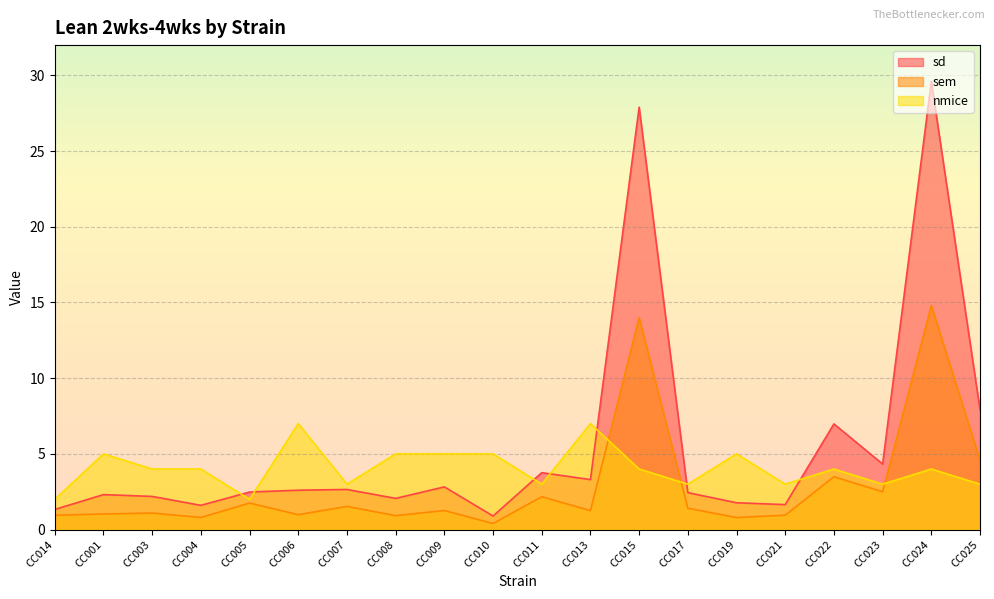

At which label does nmice reach its minimum?

CC014